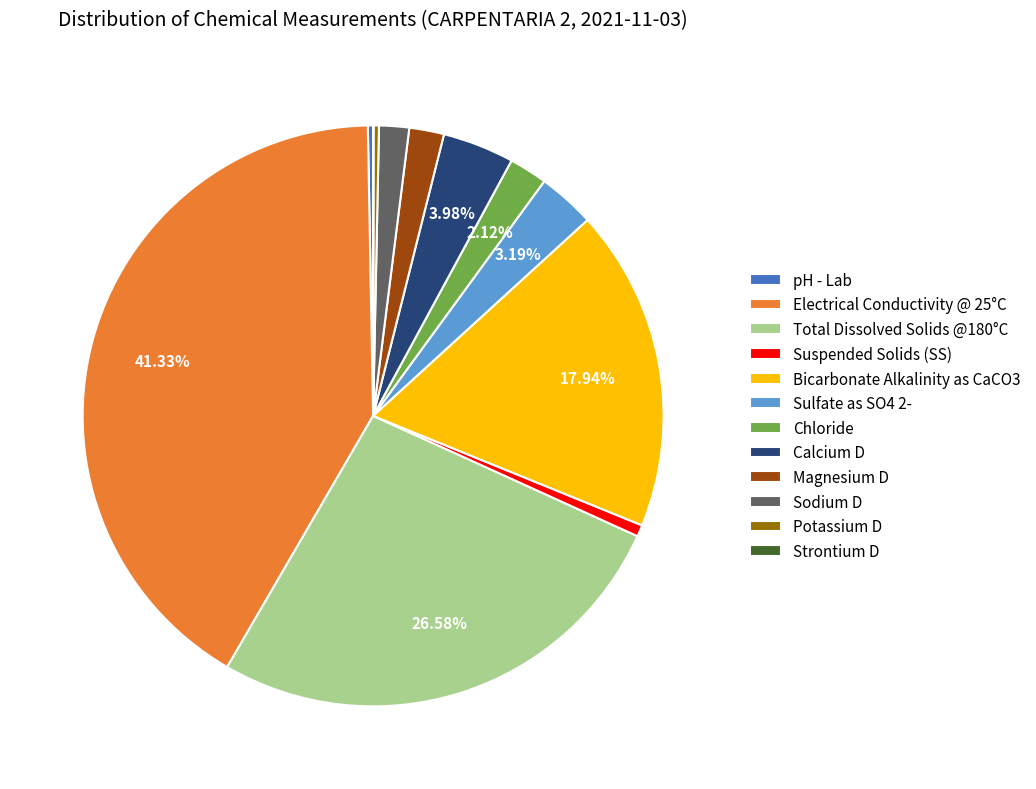

To the nearest percent, what percentage of the pie is Electrical Conductivity @ 25°C?

41%